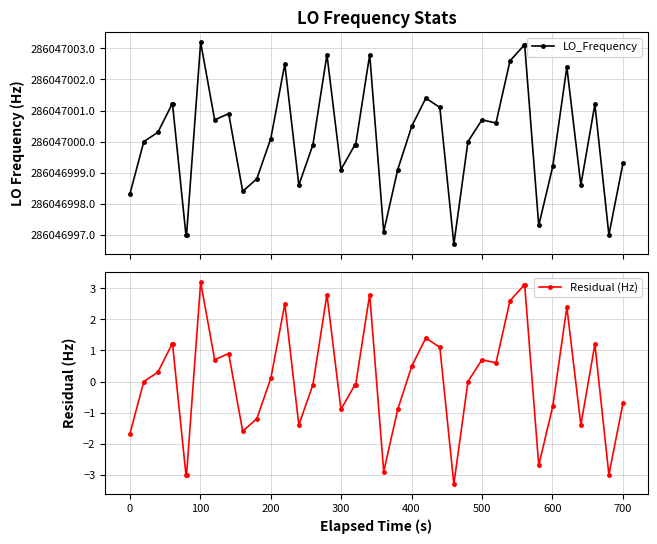

List the series in order of their peak value, lowest first.

Residual (Hz), LO_Frequency